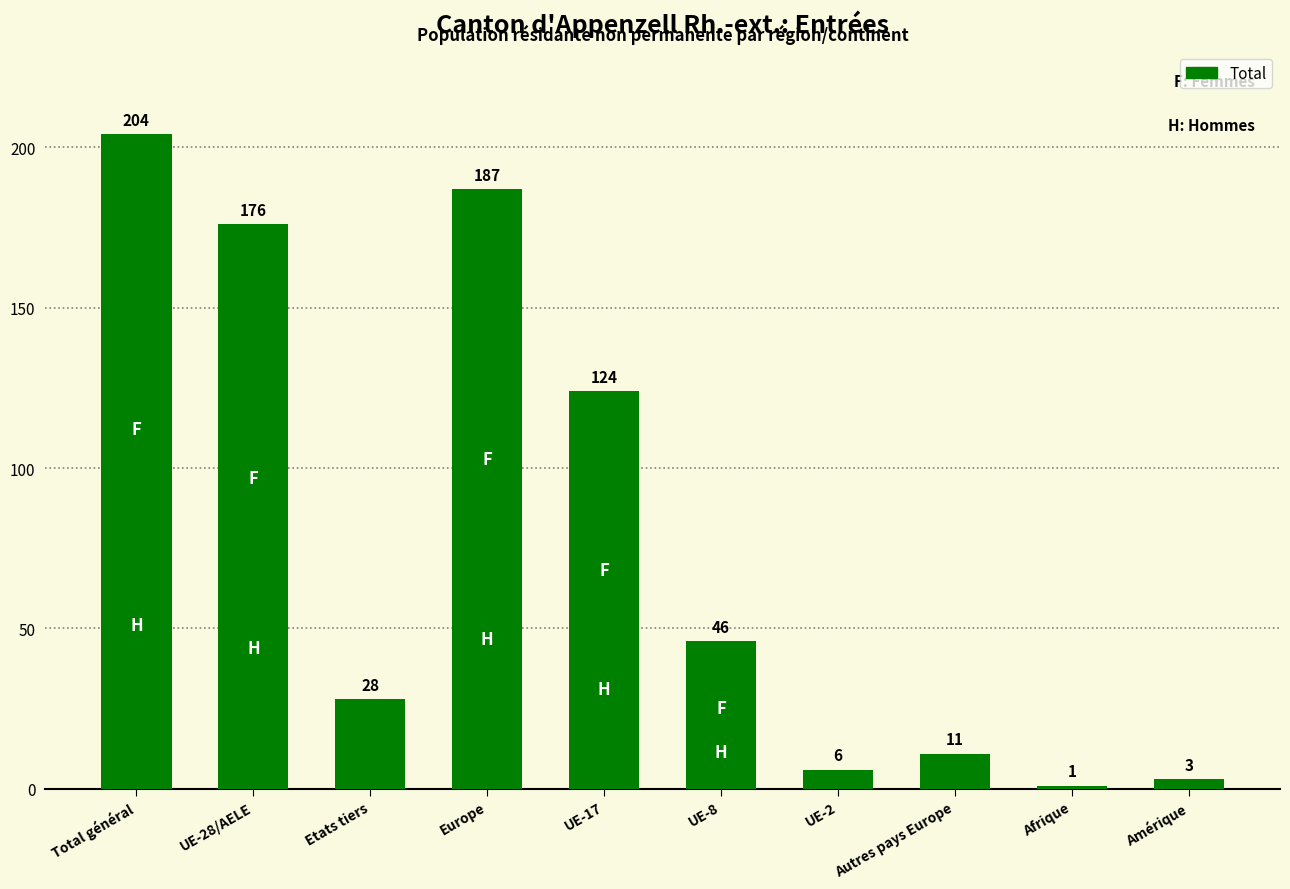

Reading left to right, what are all the values shown in this chart?

204	176	28	187	124	46	6	11	1	3